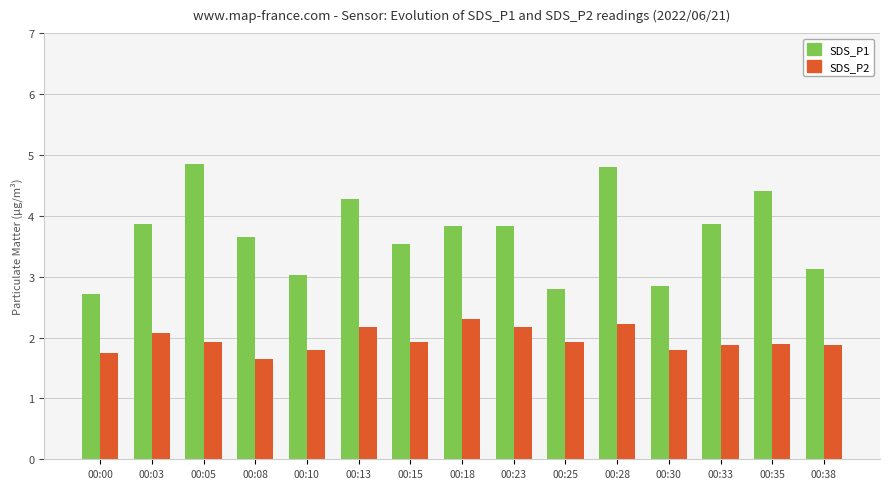

At which label is SDS_P1 closest to 3?

00:10